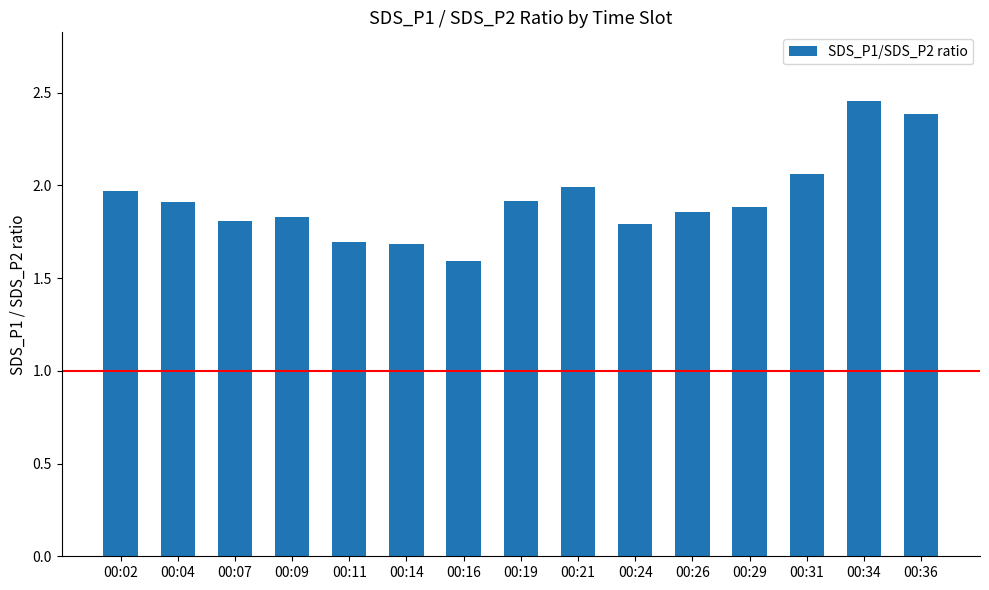

Count the number of data series in this chart.

1